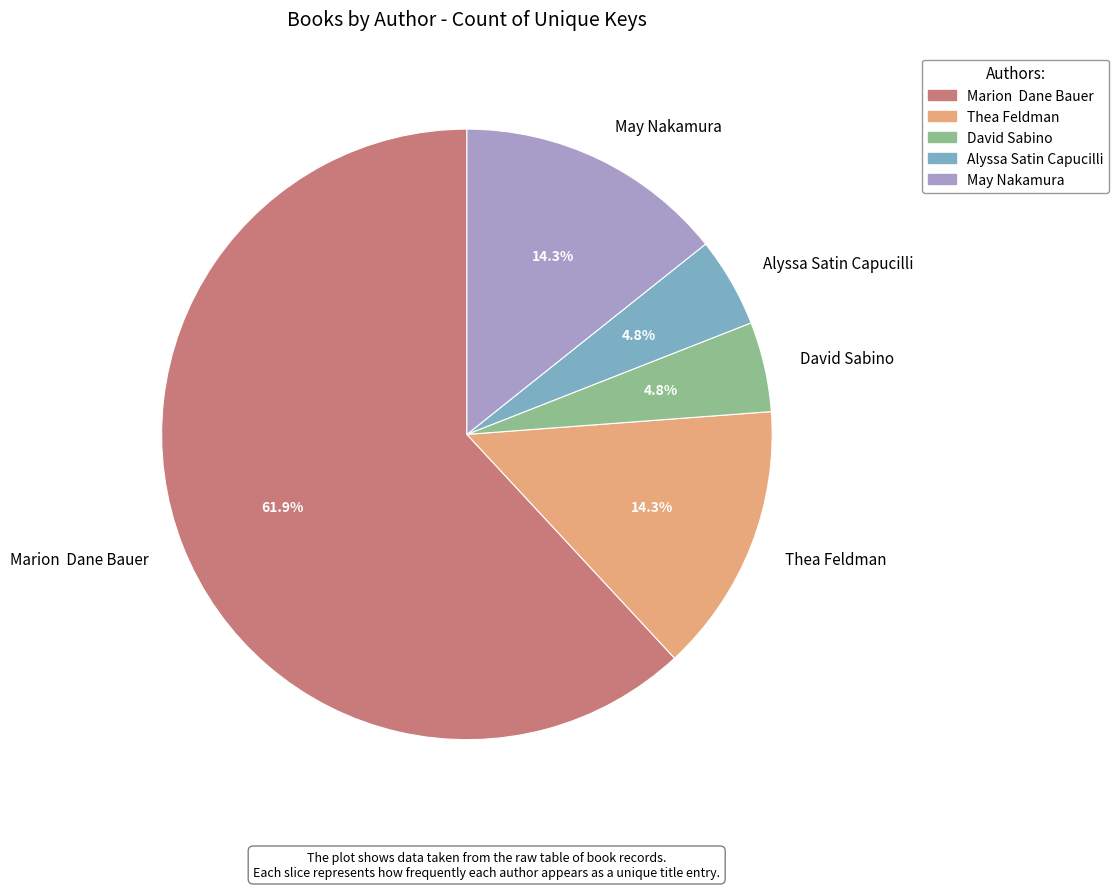

What percentage is NOT represented by May Nakamura?

85.7%